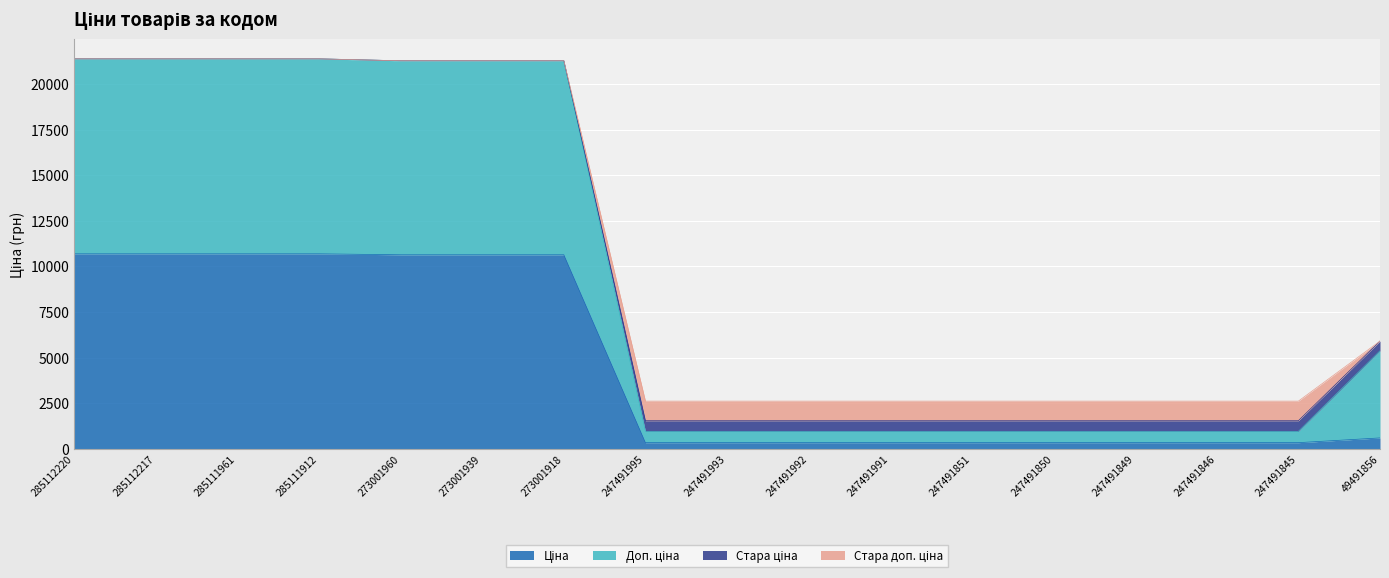

What is the total value across all series at 273001918?

21276.5